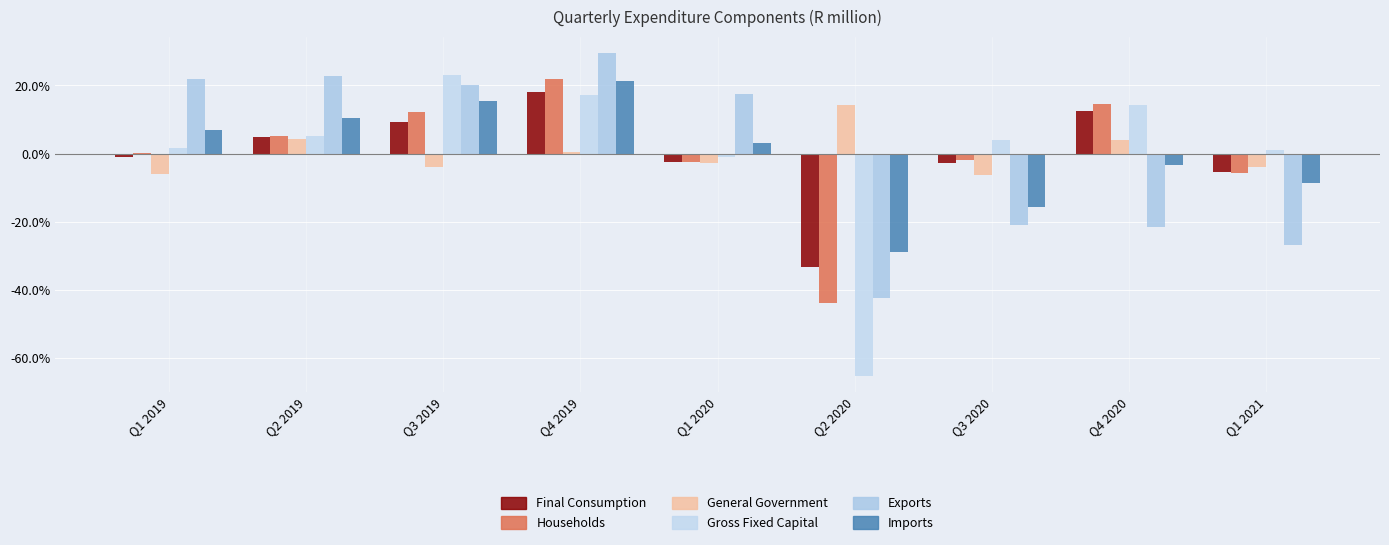

How many bars are there in total?

54